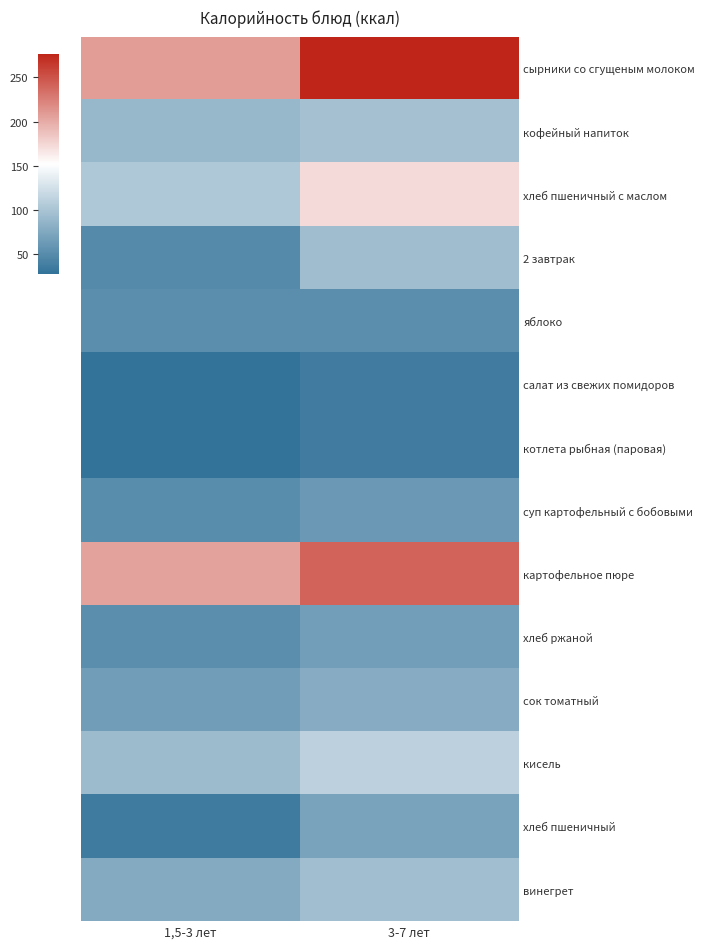

Rank the series by their maximum value, from highest to lowest.

сырники со сгущеным молоком, картофельное пюре, хлеб пшеничный с маслом, кисель, кофейный напиток, винегрет, 2 завтрак, сок томатный, хлеб пшеничный, хлеб ржаной, суп картофельный с бобовыми, яблоко, салат из свежих помидоров, котлета рыбная (паровая)